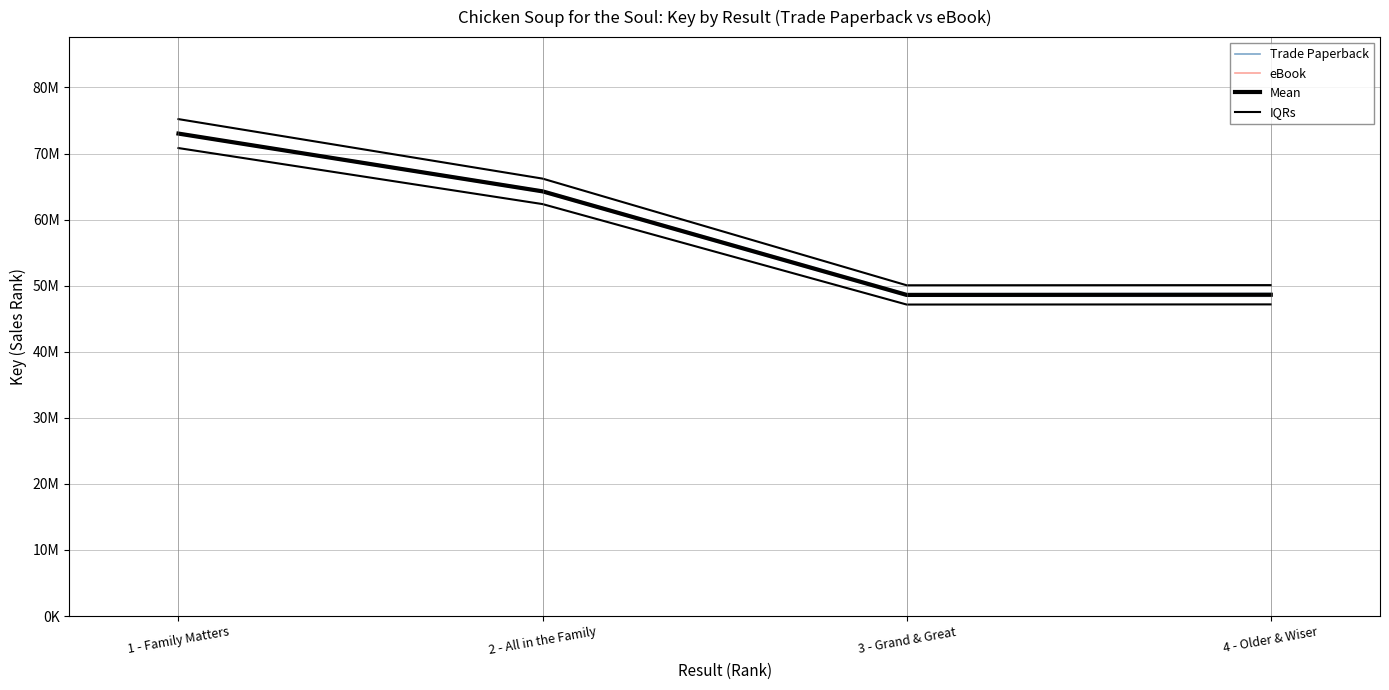

The eBook series shows 73022464.0 at 1 - Family Matters. True or false?

True